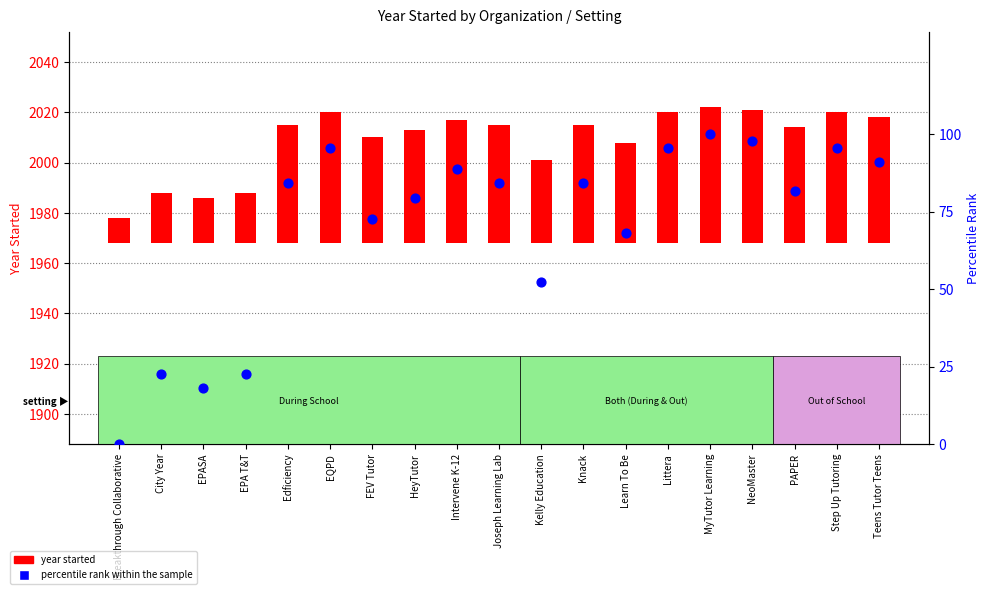

Which series has the largest Y range (max minus min)?

percentile rank within the sample